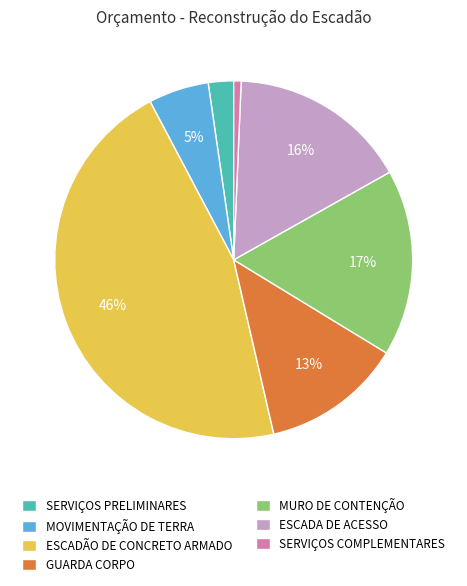

Is ESCADÃO DE CONCRETO ARMADO the majority of the pie?

No